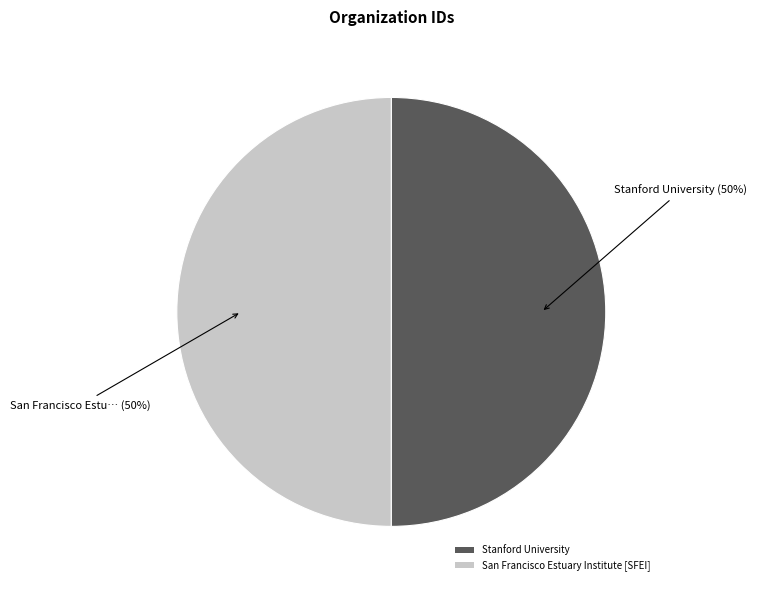

What percentage is the Stanford University slice, to the nearest percent?

50%